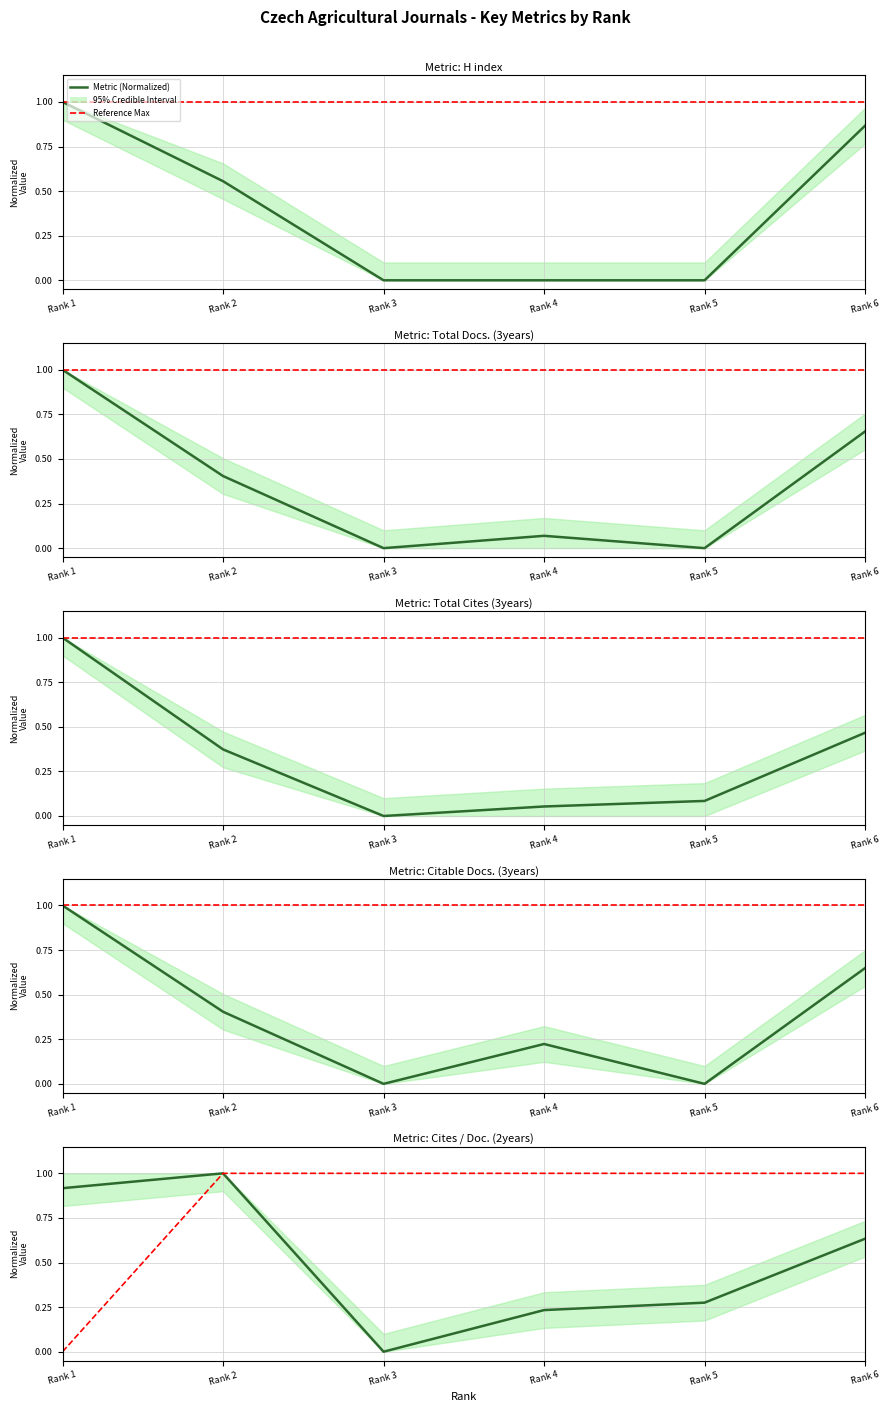

How many Citable Docs. (3years) (Normalized) values are between 0 and 1?

6